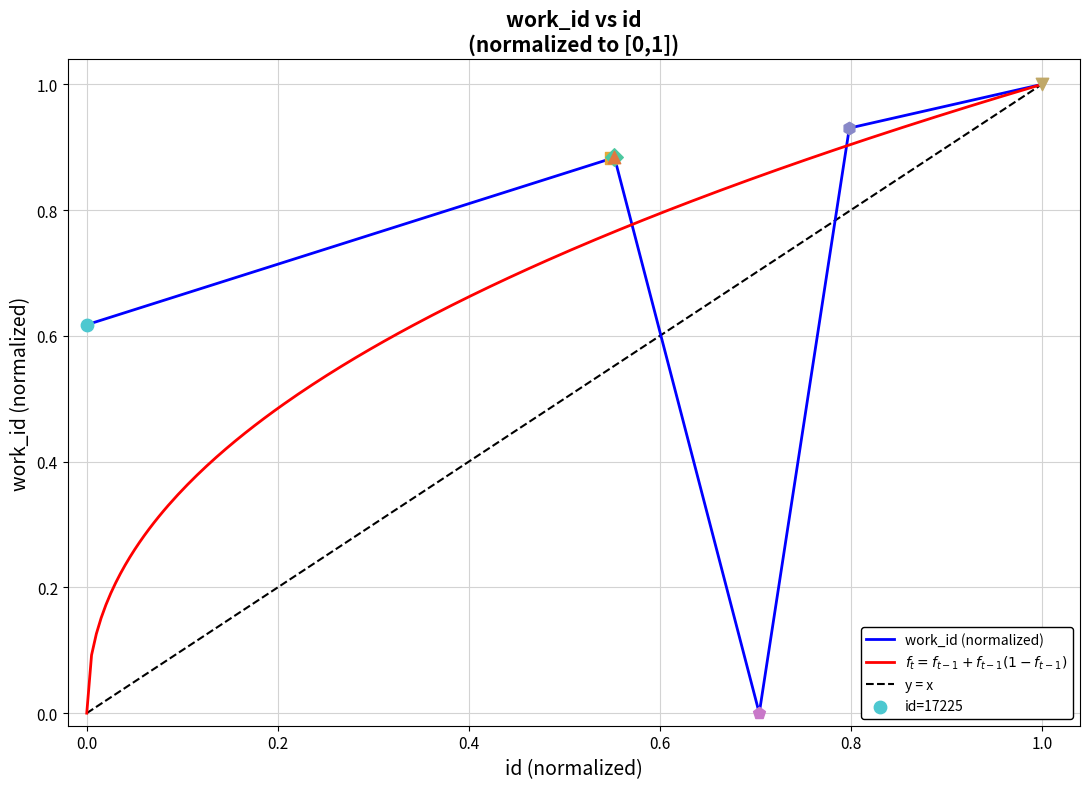

What is the maximum value for work_id (normalized)?

1.0